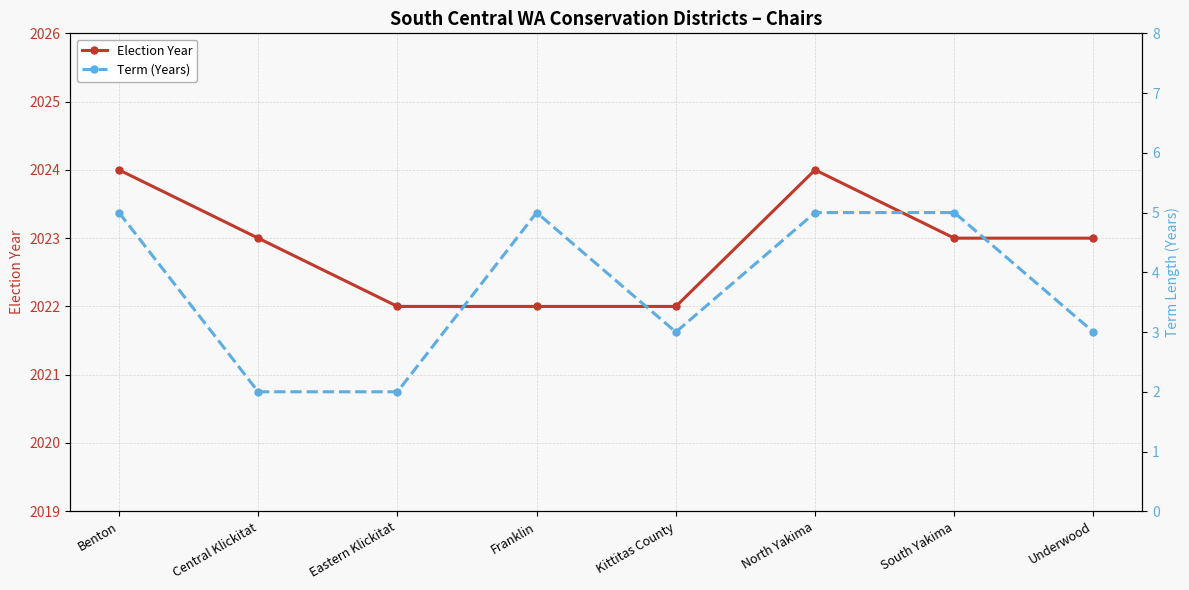

How many lines are shown in the chart?

2